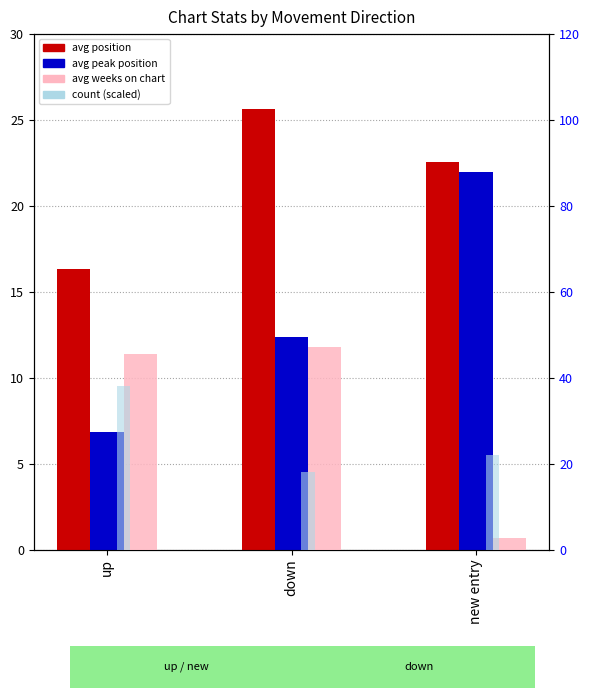

Is it true that avg position equals 16.3 at up?

True